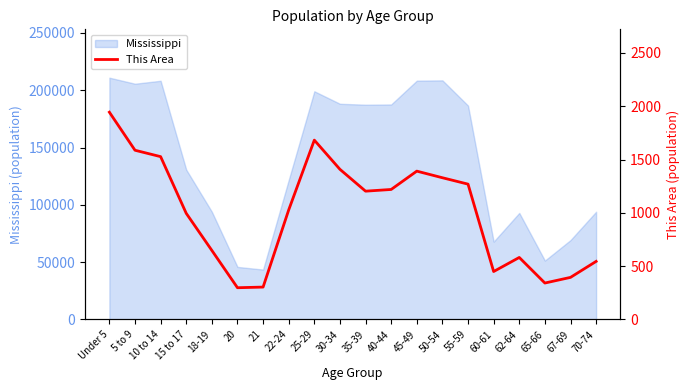

Reading left to right, list all the values displayed in this chart.

Under 5=1944	5 to 9=1587	10 to 14=1527	15 to 17=995	18-19=647	20=297	21=303	22-24=1027	25-29=1682	30-34=1408	35-39=1203	40-44=1219	45-49=1391	50-54=1329	55-59=1269	60-61=449	62-64=581	65-66=341	67-69=394	70-74=544